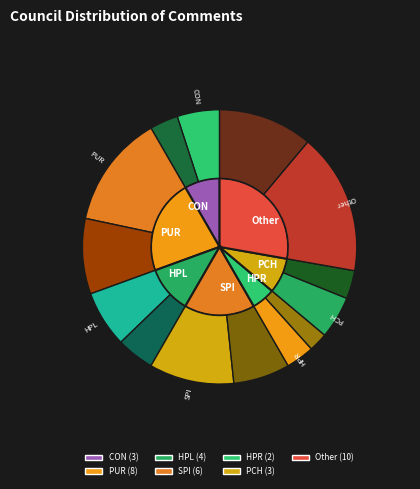

Which category has the smallest portion of the pie?

HPR